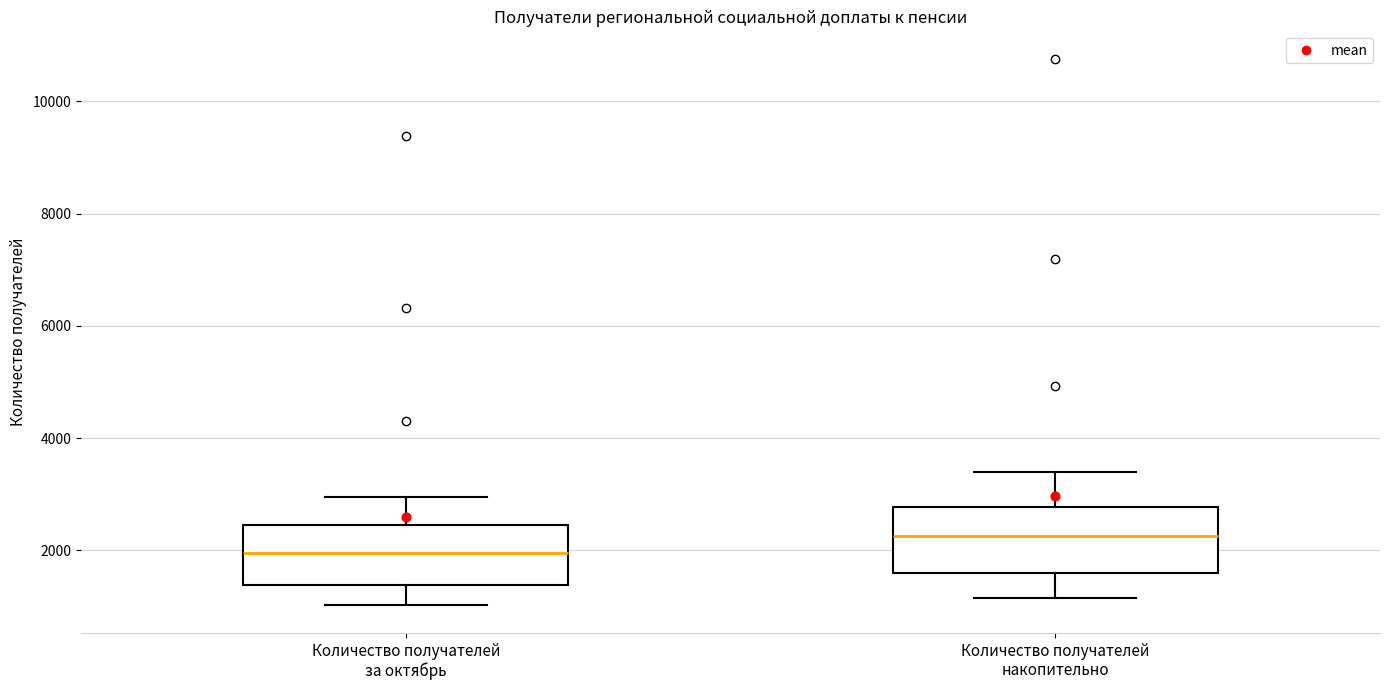

Reading left to right, transcribe this box plot: for each box, give where its median line is, the range the box spans, and where its two whiskers end, as read against the y-axis. The values are not printed on the chart, so give them approximately, as read against the axis.

Количество получателей за октябрь: median 2000, box 1400 to 2400, whiskers 1000 to 3000
Количество получателей накопительно: median 2200, box 1600 to 2800, whiskers 1200 to 3400